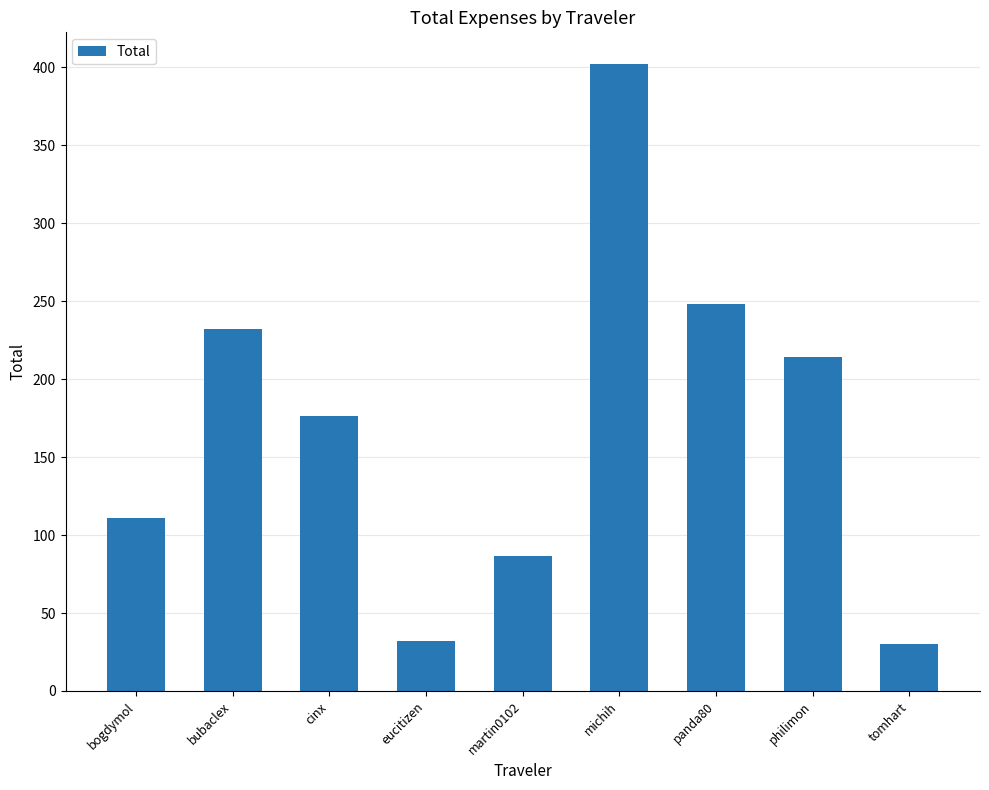

Reading left to right, transcribe all the data shown in this chart.

bogdymol=111.0	bubaclex=232.1	cinx=176.5	eucitizen=32.2	martin0102=86.3	michih=402.3	panda80=248.1	philimon=214.3	tomhart=30.0